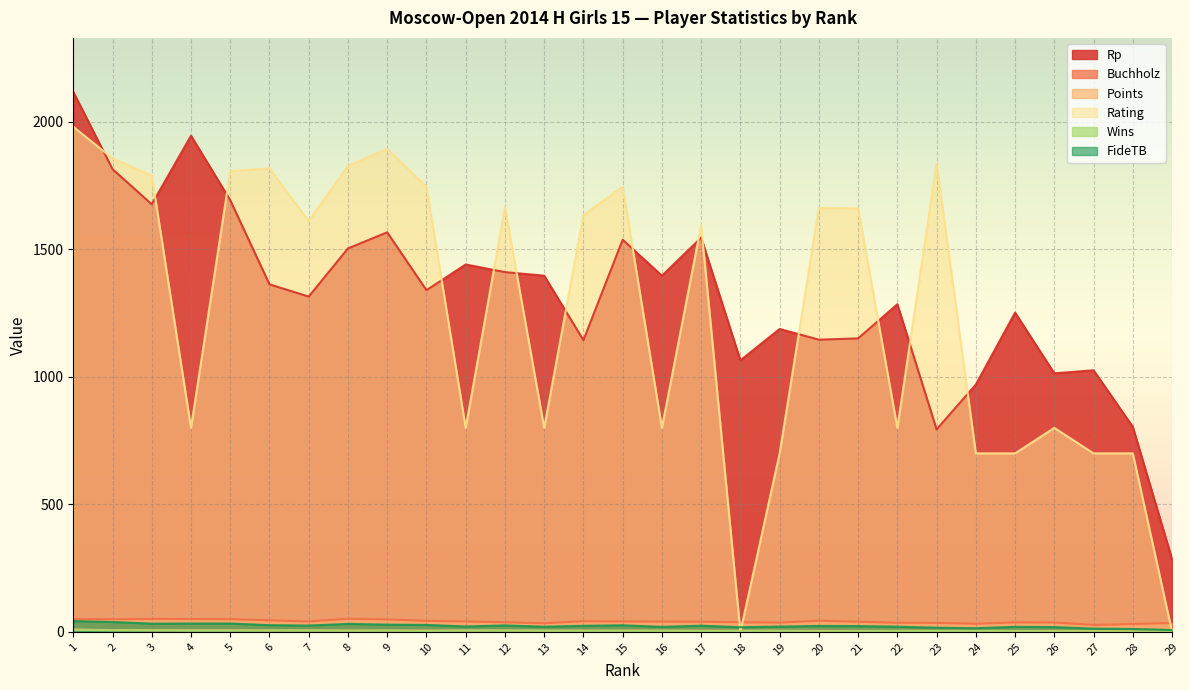

Where does the Rp series first go above 1340?

1